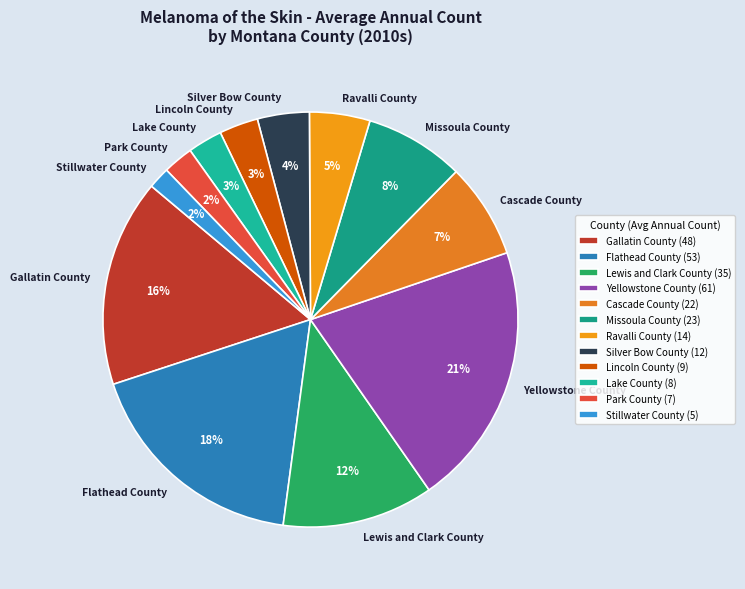

Is there any slice that represents more than half of the pie?

No